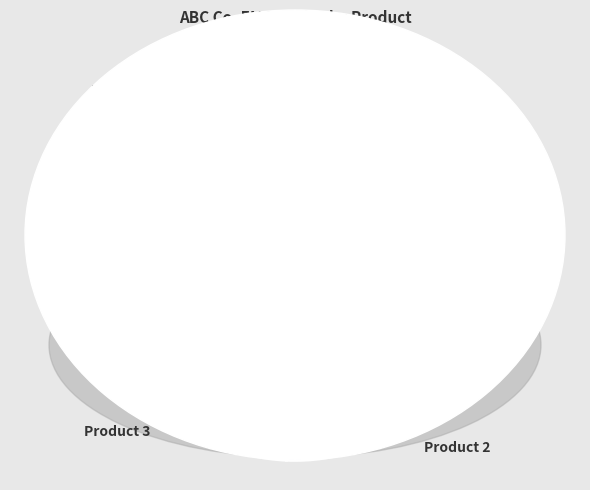

Is there a majority slice in this chart?

No